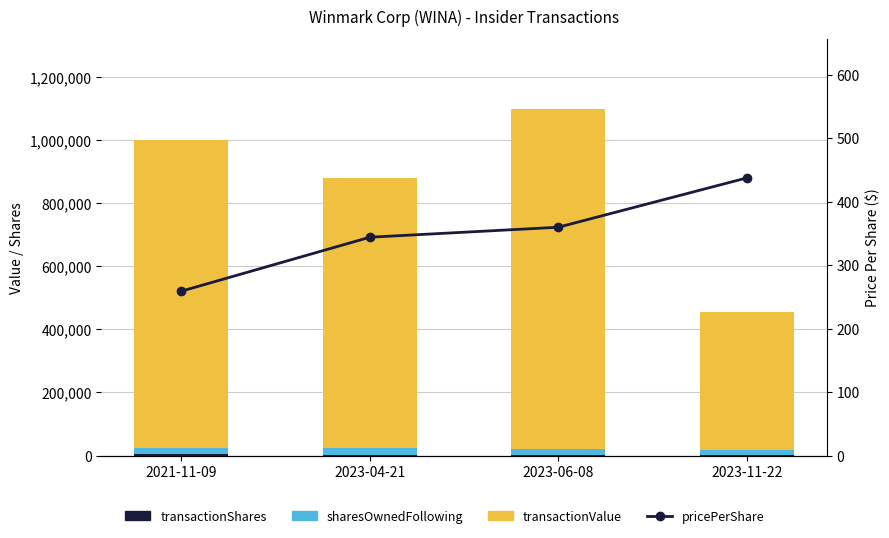

The value of transactionValue at 2023-11-22 is 159608.6. True or false?

False